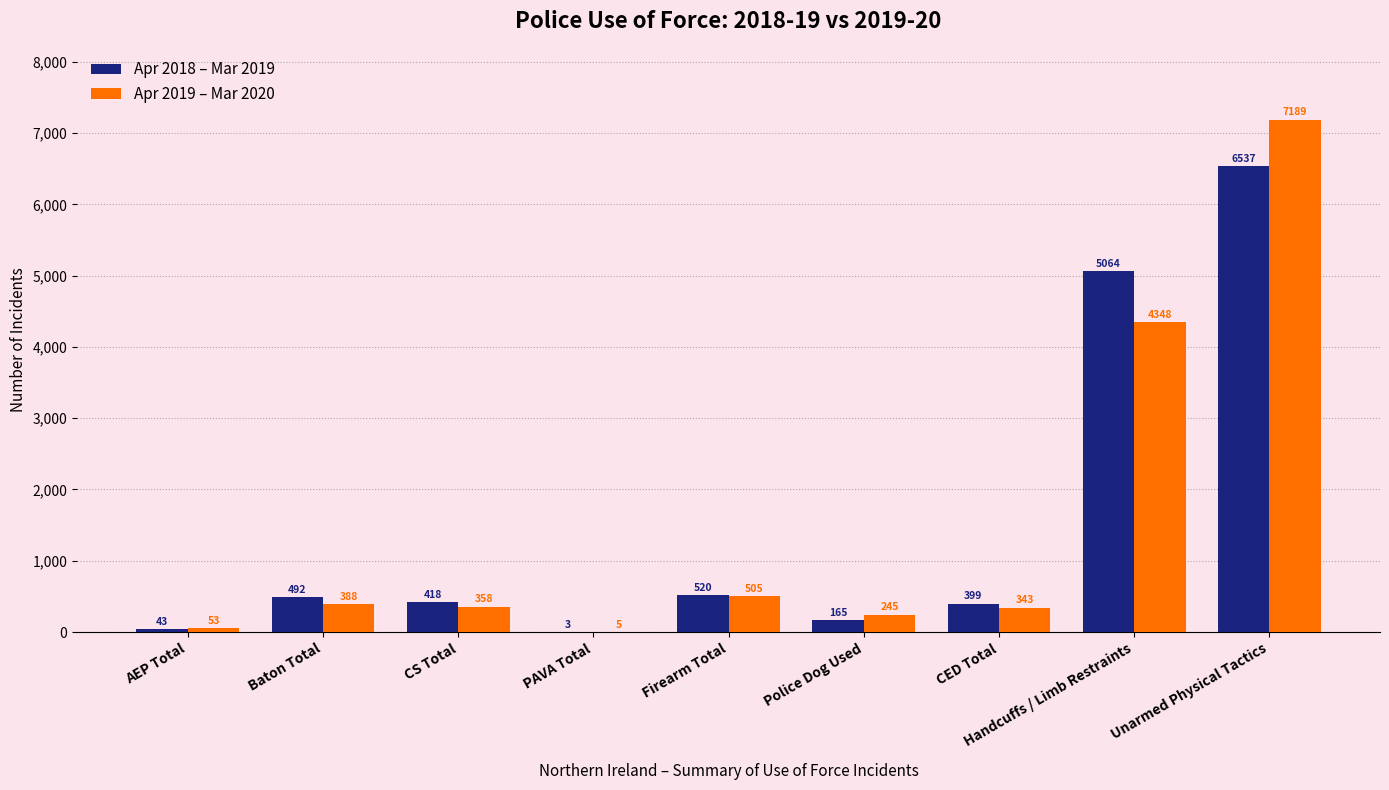

Which series has the widest spread of values?

Apr 2019 – Mar 2020